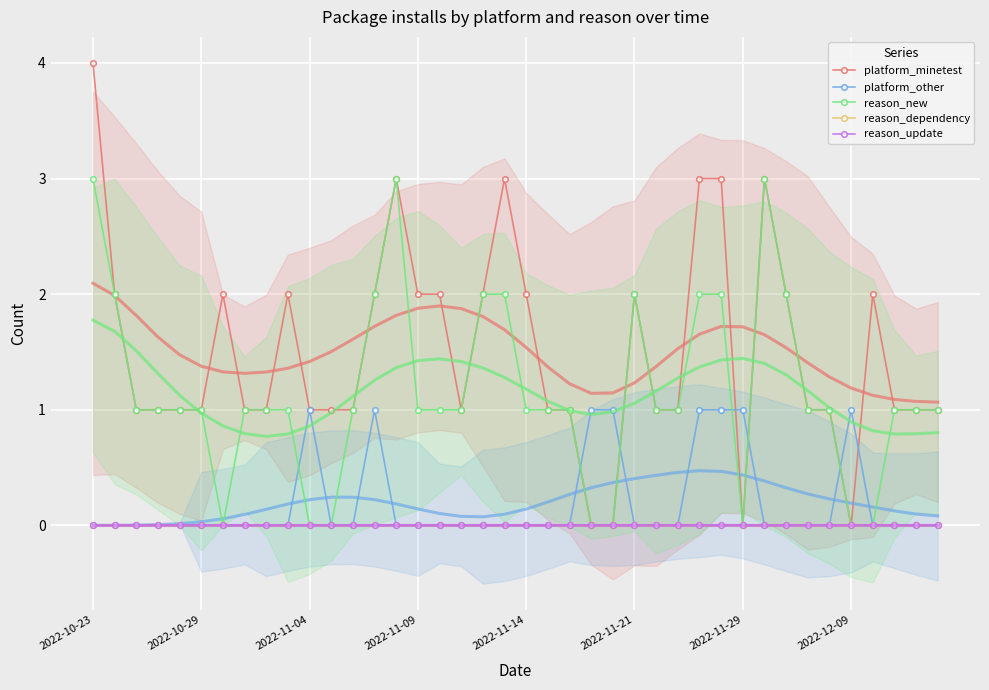

How many data points in platform_other are above 0?

8